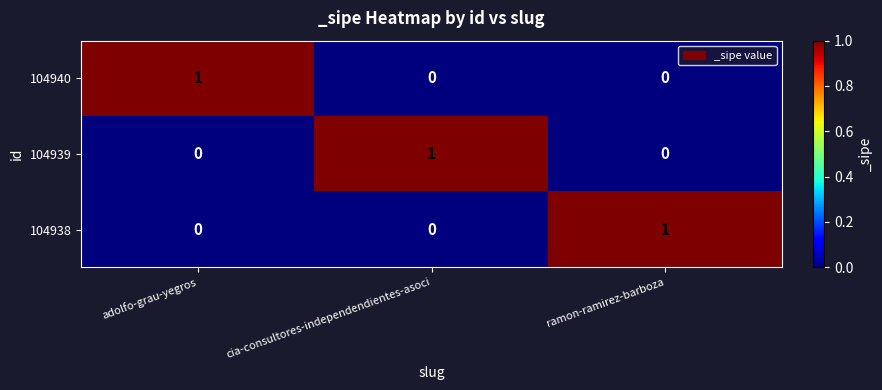

What is the maximum value shown in the chart?

1